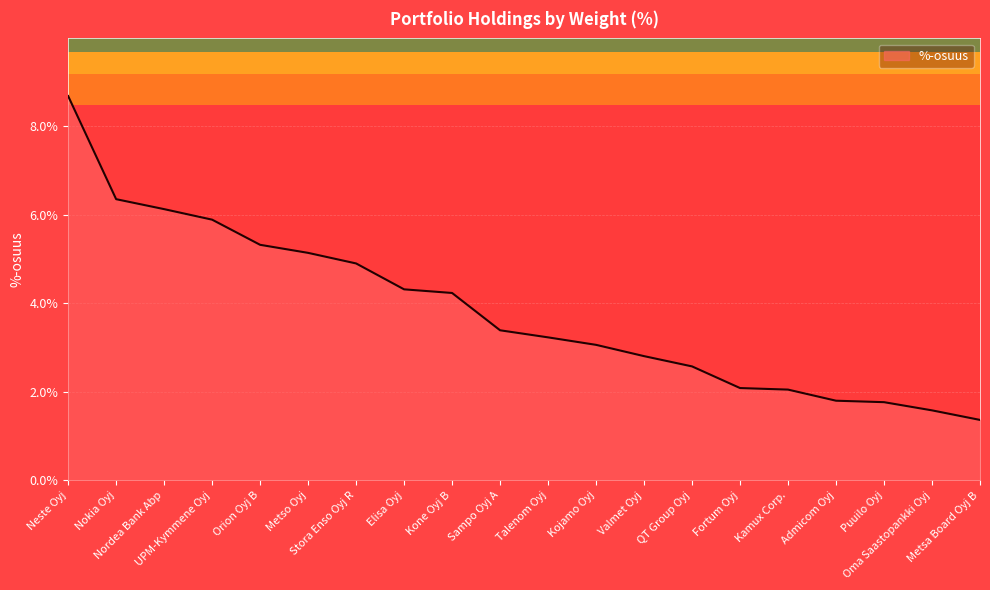

What is the smallest value displayed?

1.4